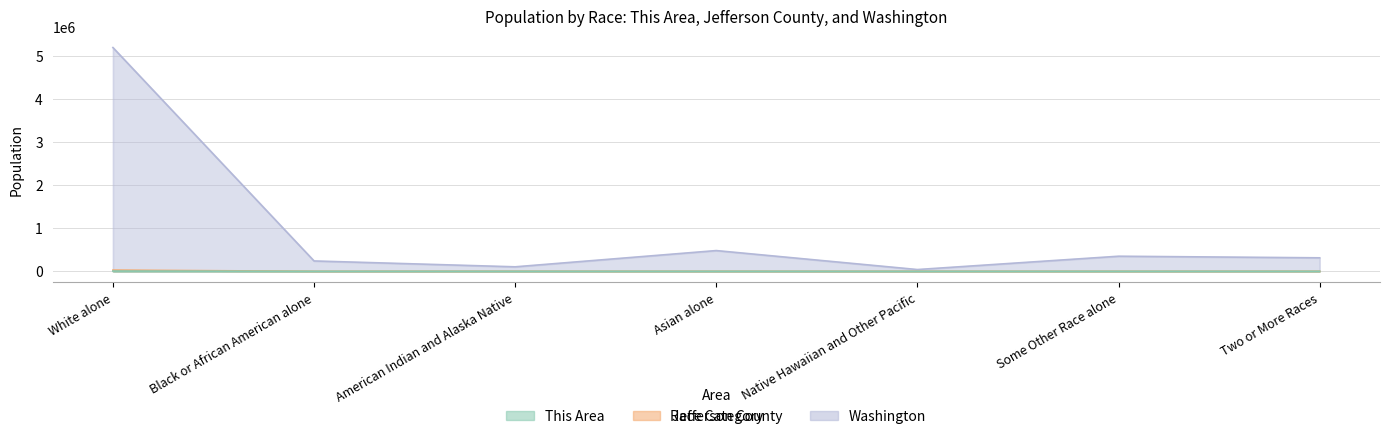

How many lines are shown in the chart?

3